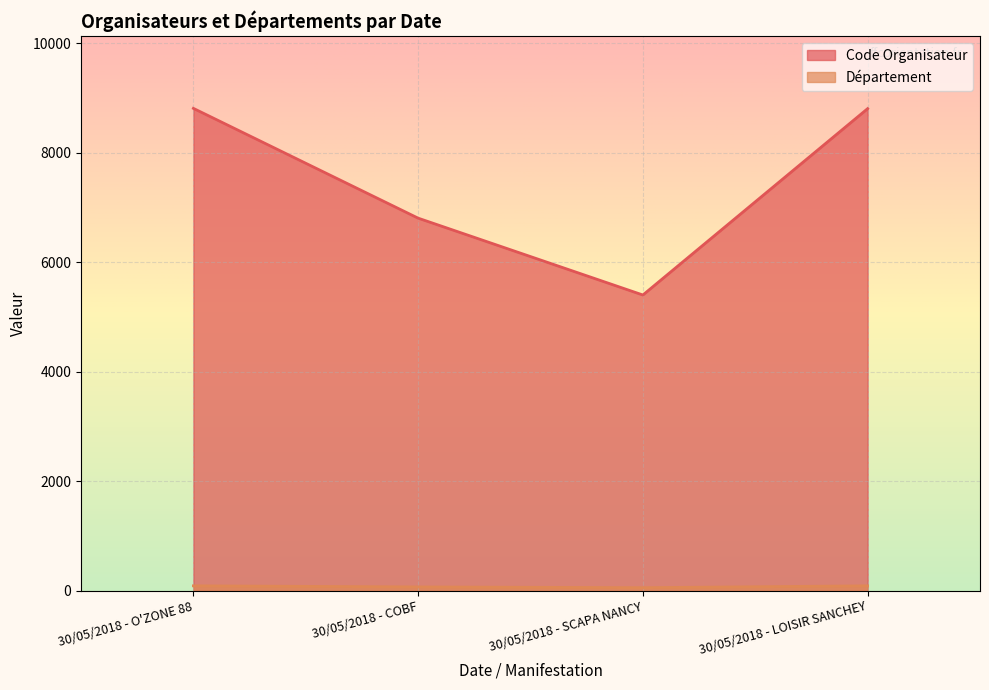

Where is Département nearest to the value 71?

30/05/2018 - COBF